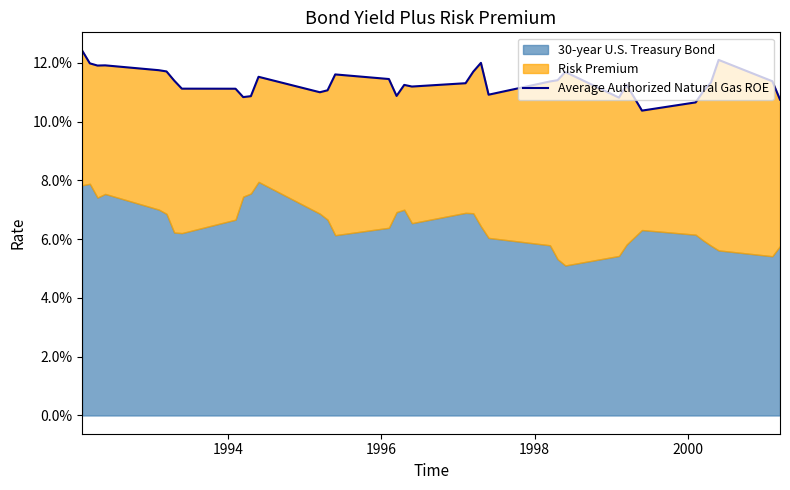

Reading right to left, list all the values displayed in this chart.

0.1	0.1	0.1	0.1	0.1	0.1	0.1	0.1	0.1	0.1	0.1	0.1	0.1	0.1	0.1	0.1	0.1	0.1	0.1	0.1	0.1	0.1	0.1	0.1	0.1	0.1	0.1	0.1	0.1	0.1	0.1	0.1	0.1	0.1	0.1